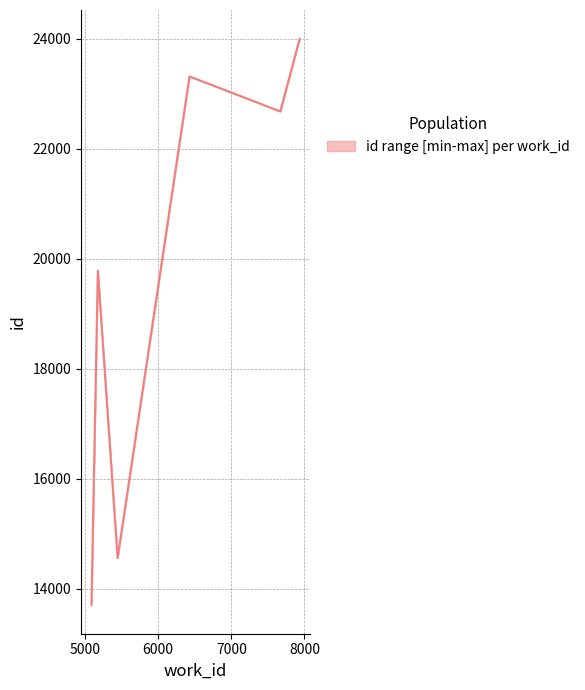

True or false: id_upper and id_lower cross at least once.

False